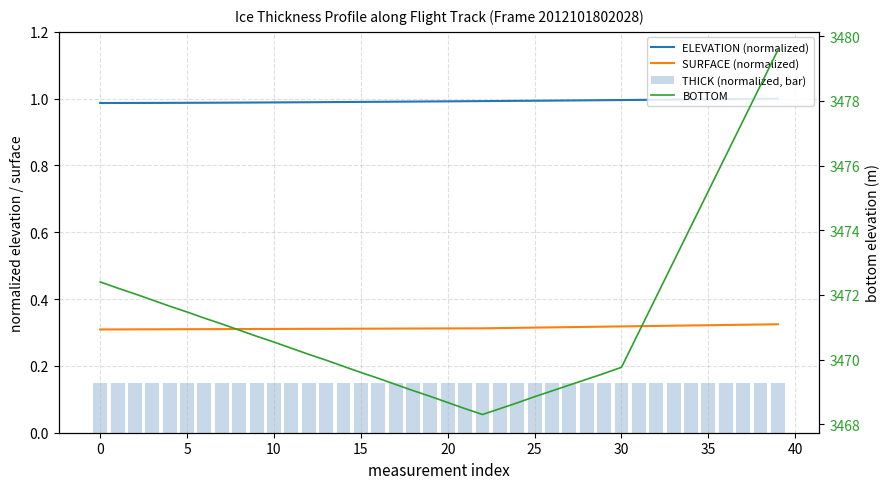

Reading left to right, extract all data points from this chart.

ELEVATION (normalized): 1.0	1.0	1.0	1.0	1.0	1.0	1.0	1.0	1.0	1.0	1.0	1.0	1.0	1.0	1.0	1.0	1.0	1.0	1.0	1.0	1.0	1.0	1.0	1.0	1.0	1.0	1.0	1.0	1.0	1.0	1.0	1.0	1.0	1.0	1.0	1.0	1.0	1.0	1.0	1.0
SURFACE (normalized): 0.3	0.3	0.3	0.3	0.3	0.3	0.3	0.3	0.3	0.3	0.3	0.3	0.3	0.3	0.3	0.3	0.3	0.3	0.3	0.3	0.3	0.3	0.3	0.3	0.3	0.3	0.3	0.3	0.3	0.3	0.3	0.3	0.3	0.3	0.3	0.3	0.3	0.3	0.3	0.3
THICK (normalized, bar): 0.1	0.1	0.1	0.1	0.1	0.1	0.1	0.1	0.1	0.1	0.1	0.1	0.1	0.1	0.1	0.1	0.1	0.1	0.1	0.1	0.1	0.1	0.1	0.1	0.1	0.1	0.1	0.1	0.1	0.1	0.1	0.1	0.1	0.1	0.1	0.1	0.1	0.1	0.1	0.1
BOTTOM: 3472.4	3472.2	3472.0	3471.8	3471.7	3471.5	3471.3	3471.1	3470.9	3470.7	3470.5	3470.3	3470.2	3470.0	3469.8	3469.6	3469.4	3469.2	3469.0	3468.9	3468.7	3468.5	3468.3	3468.5	3468.7	3468.8	3469.0	3469.2	3469.4	3469.6	3469.8	3470.8	3471.9	3473.0	3474.1	3475.2	3476.3	3477.4	3478.5	3479.6